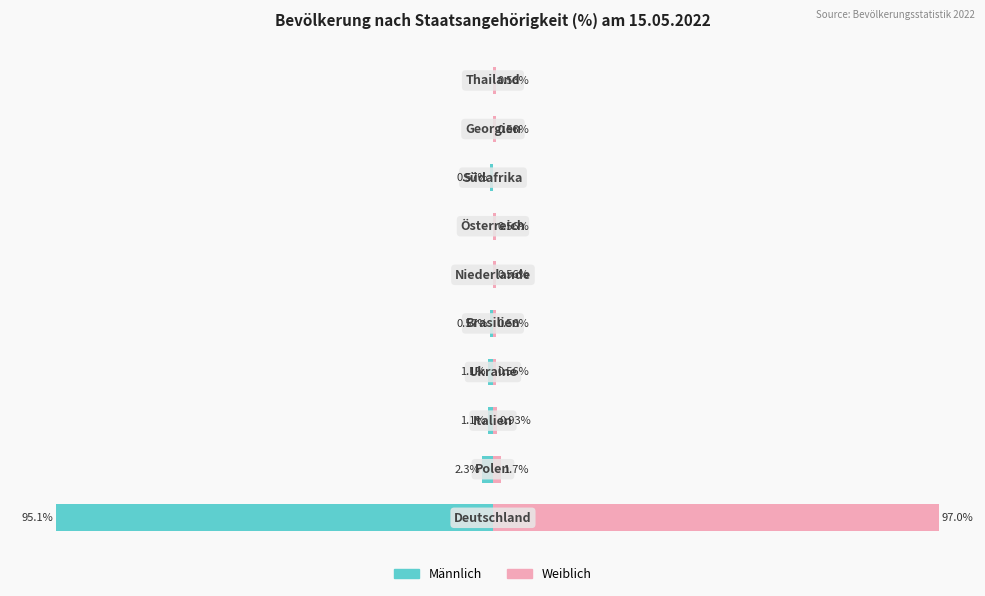

The Weiblich series shows 0.4 at 100. True or false?

False